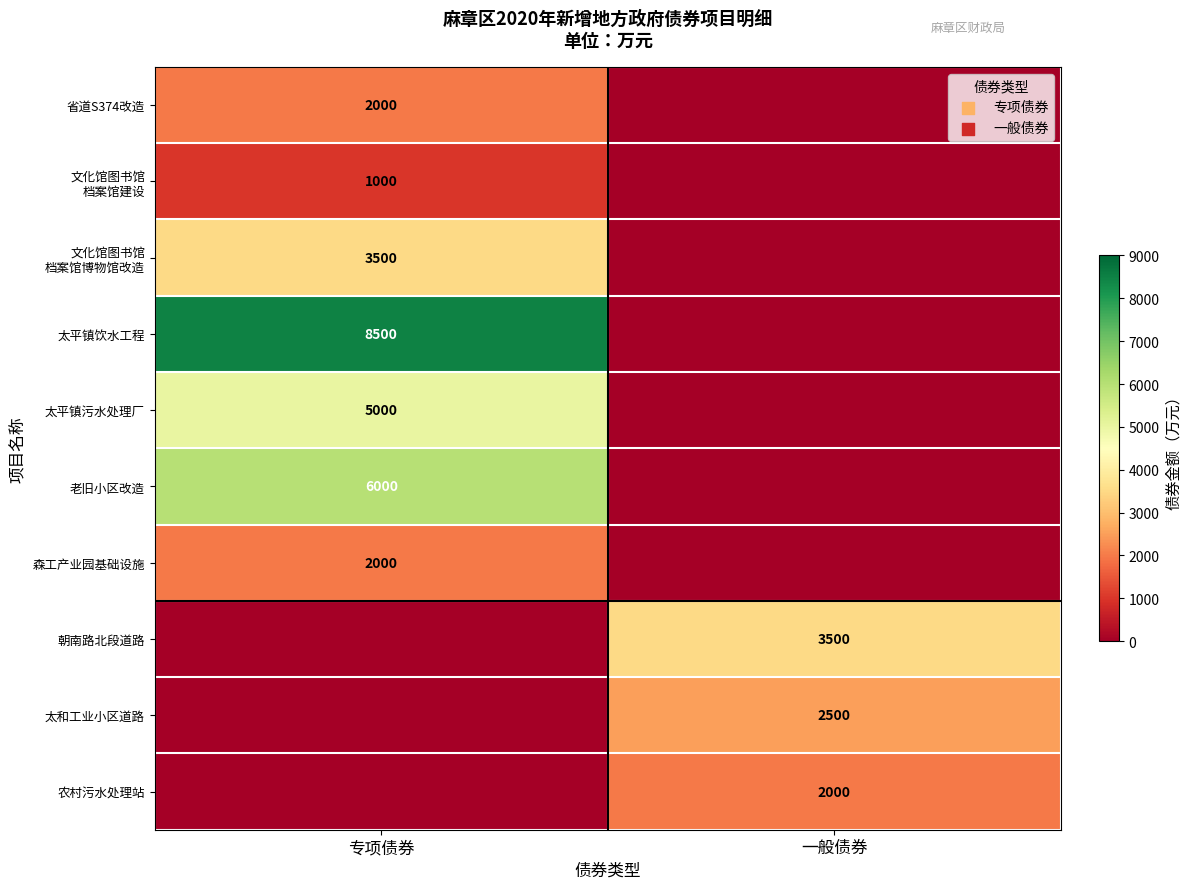

At how many categories does at least one series exceed 5928?

1